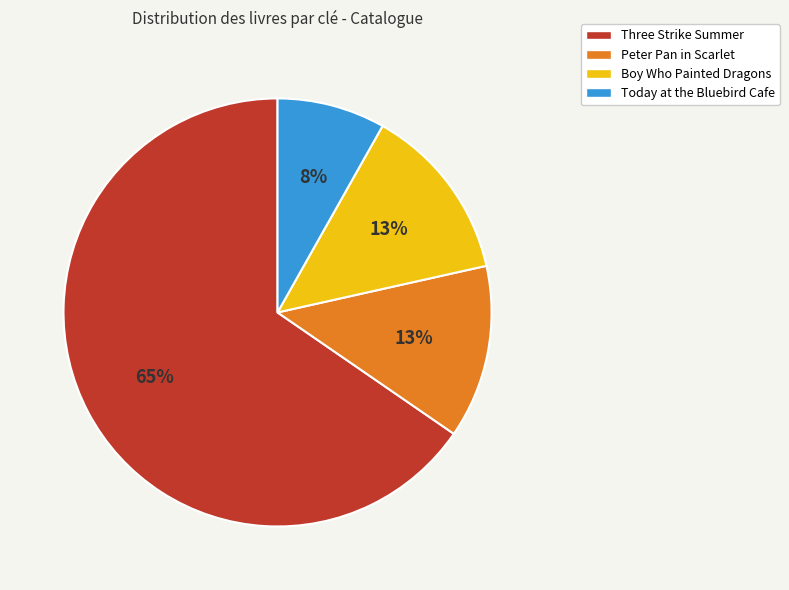

True or false: Peter Pan in Scarlet accounts for 25% of the total.

False